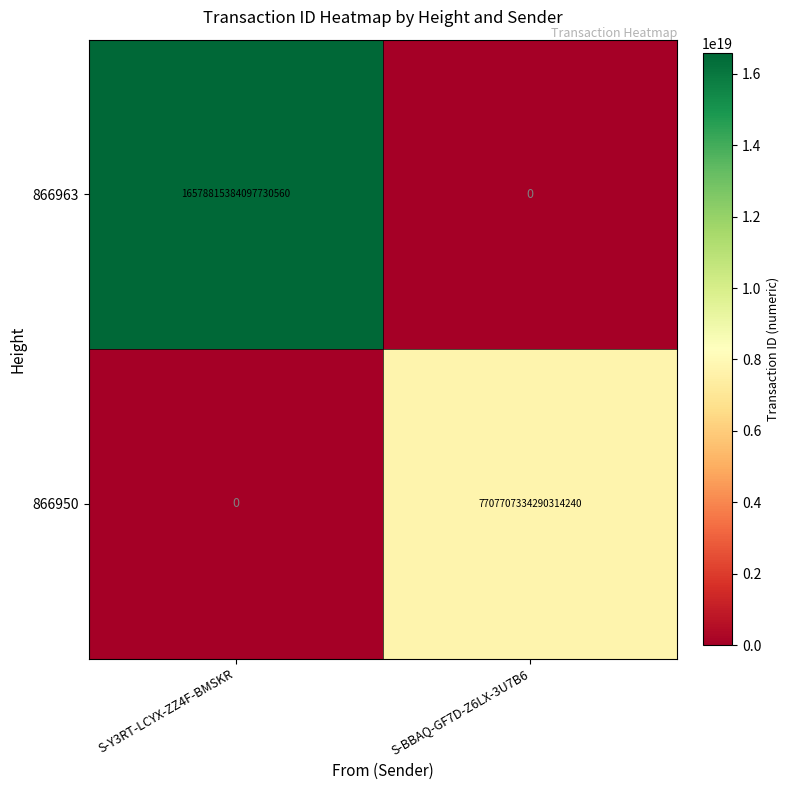

At how many categories does at least one series exceed 9570135387330430976?

1